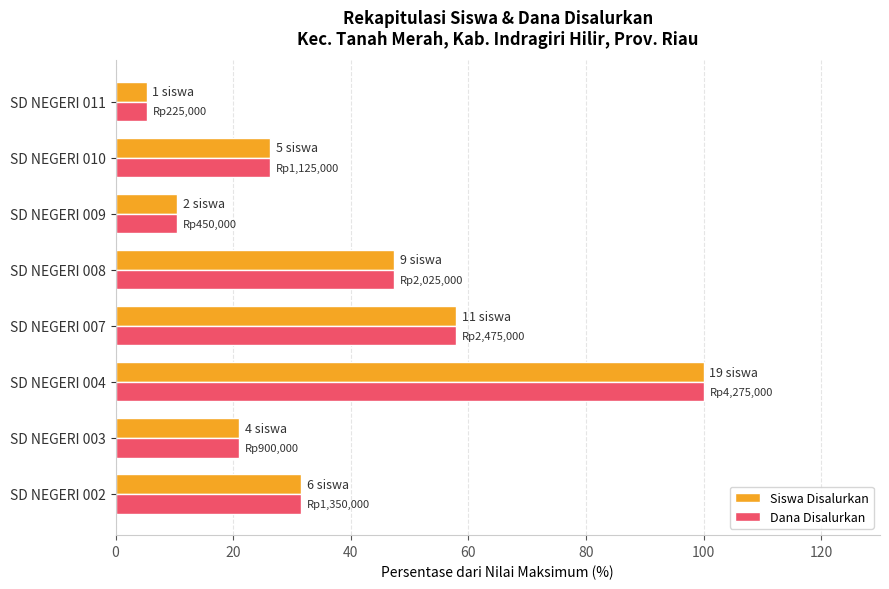

True or false: Dana Disalurkan has a value of 51.3 at SD NEGERI 004.

False